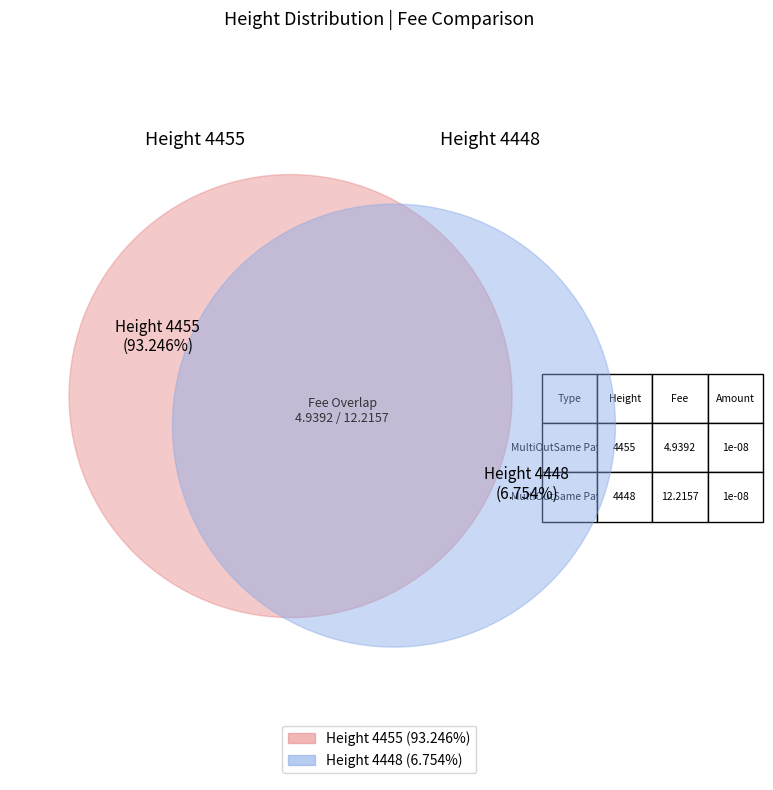

To the nearest percent, what percentage of the pie is 4448?

7%